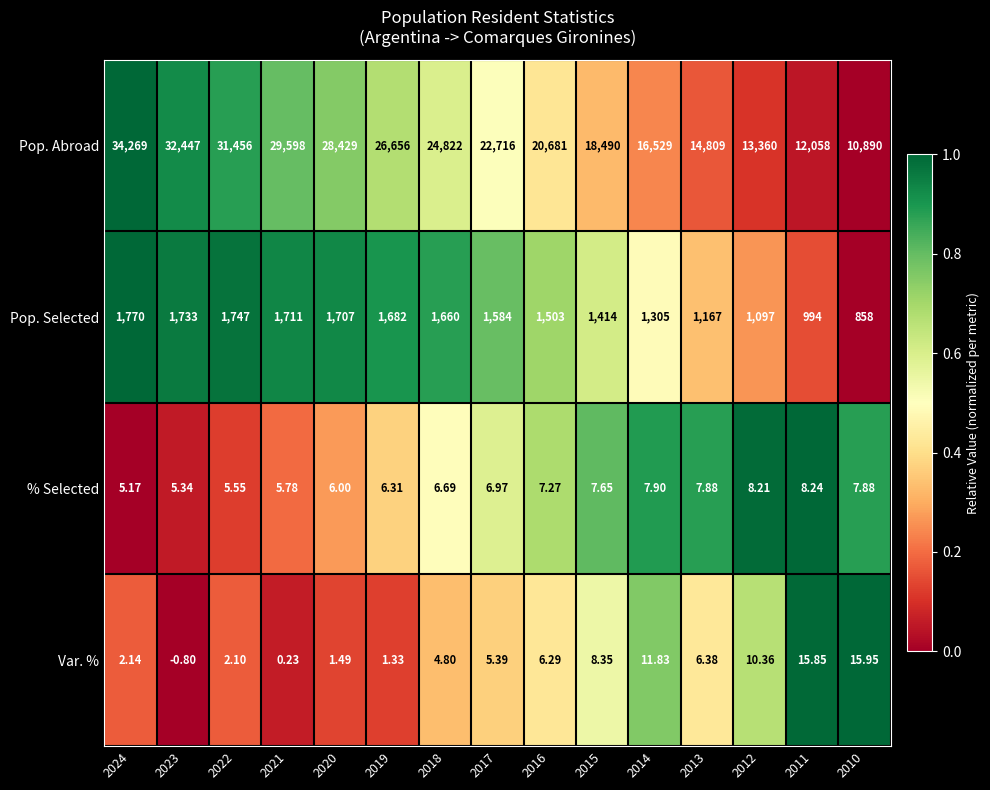

Rank the series at 2014 from lowest to highest value.

% Selected, Var. %, Pop. Selected, Pop. Abroad